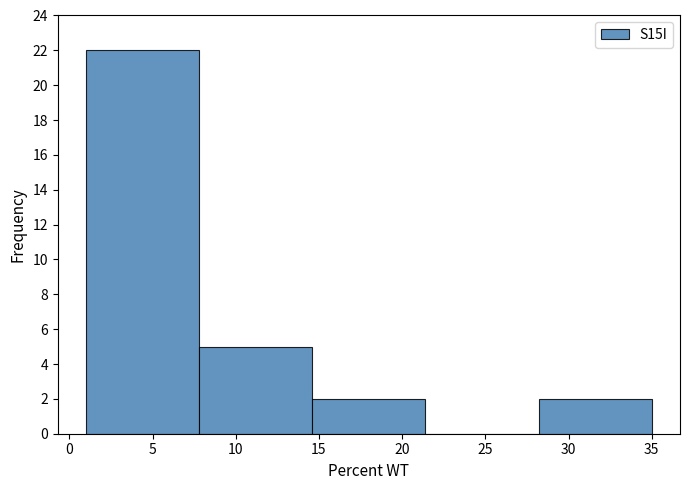

How tall is the bar that spans 28.2 to 35.0 on the x-axis? Neither the bar edges nor the heights are printed on the chart, so give them approximately, as read against the axes.

2